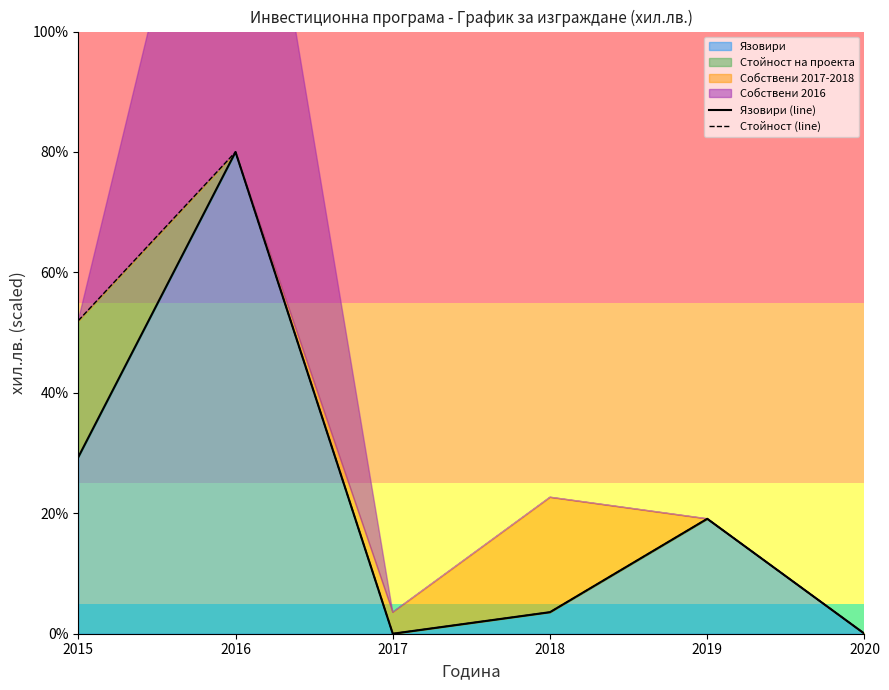

Is the value of Язовири (line) at 2017 greater than the value of Стойност (line) at 2017?

No